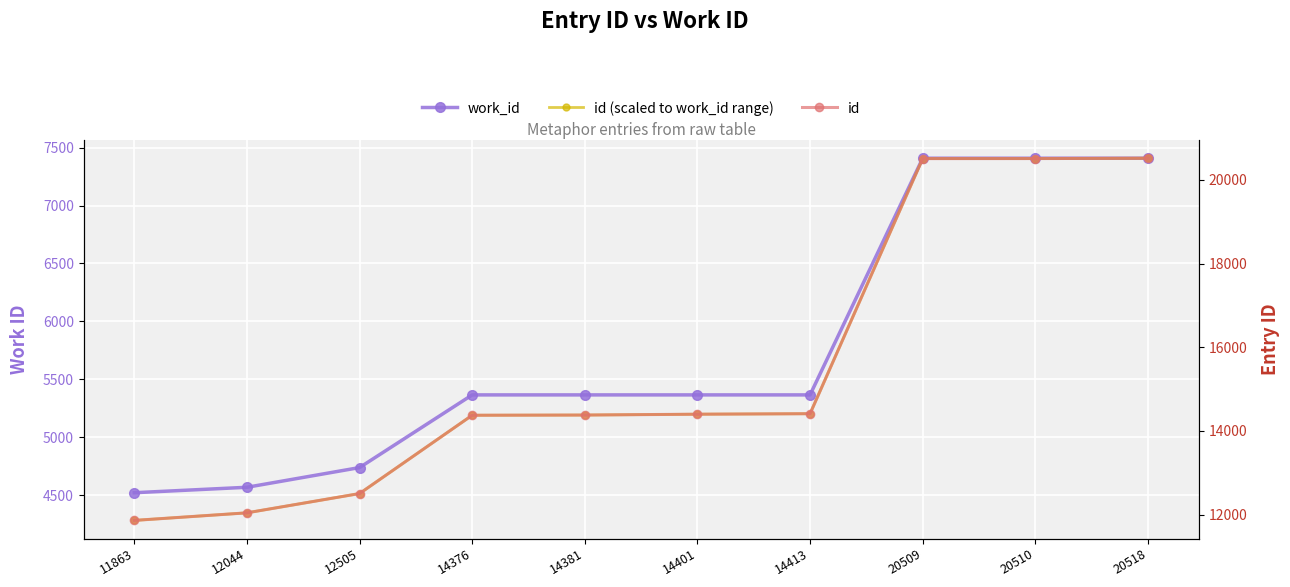

Which category has the highest value in the id (scaled to work_id range) series?

20518